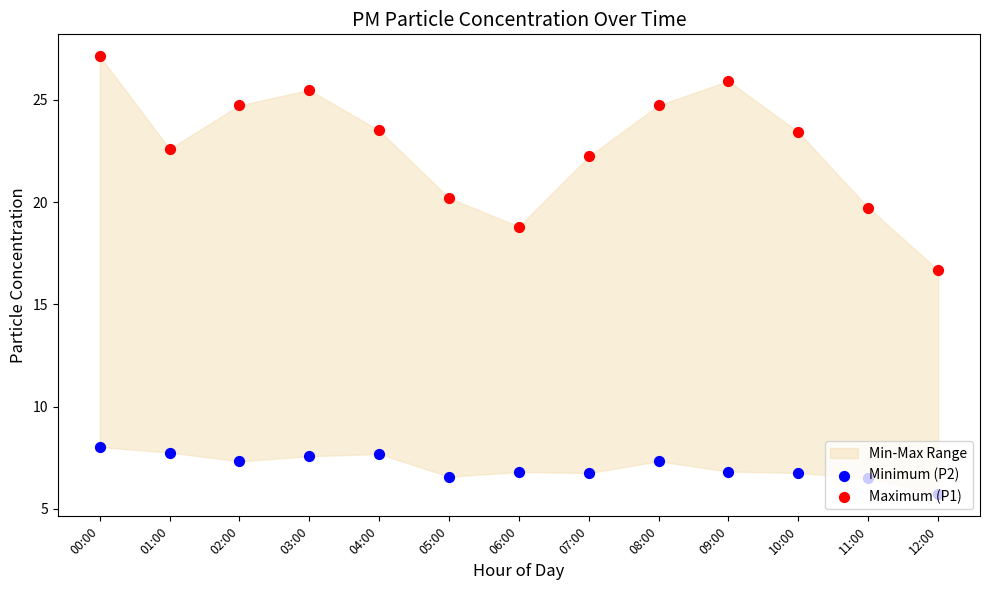

At how many categories does at least one series exceed 10?

13